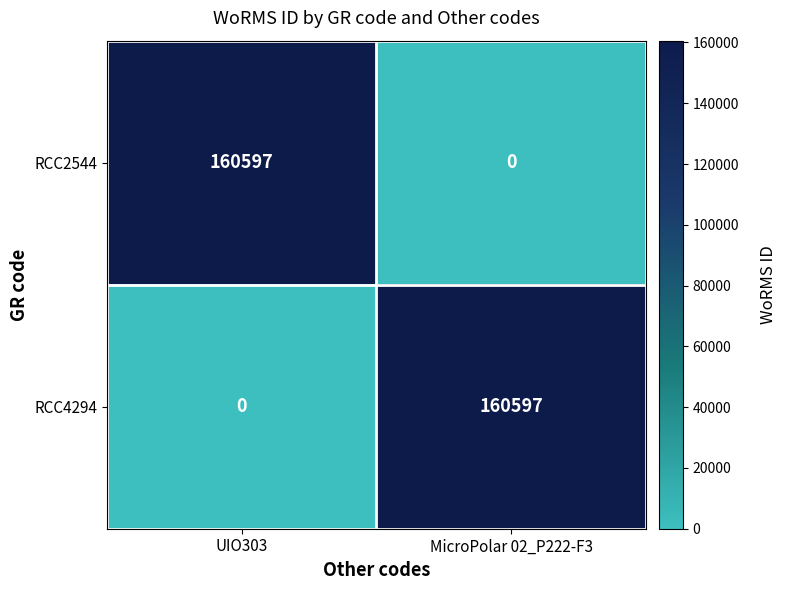

What is the difference between the highest and lowest values at UIO303?

160597